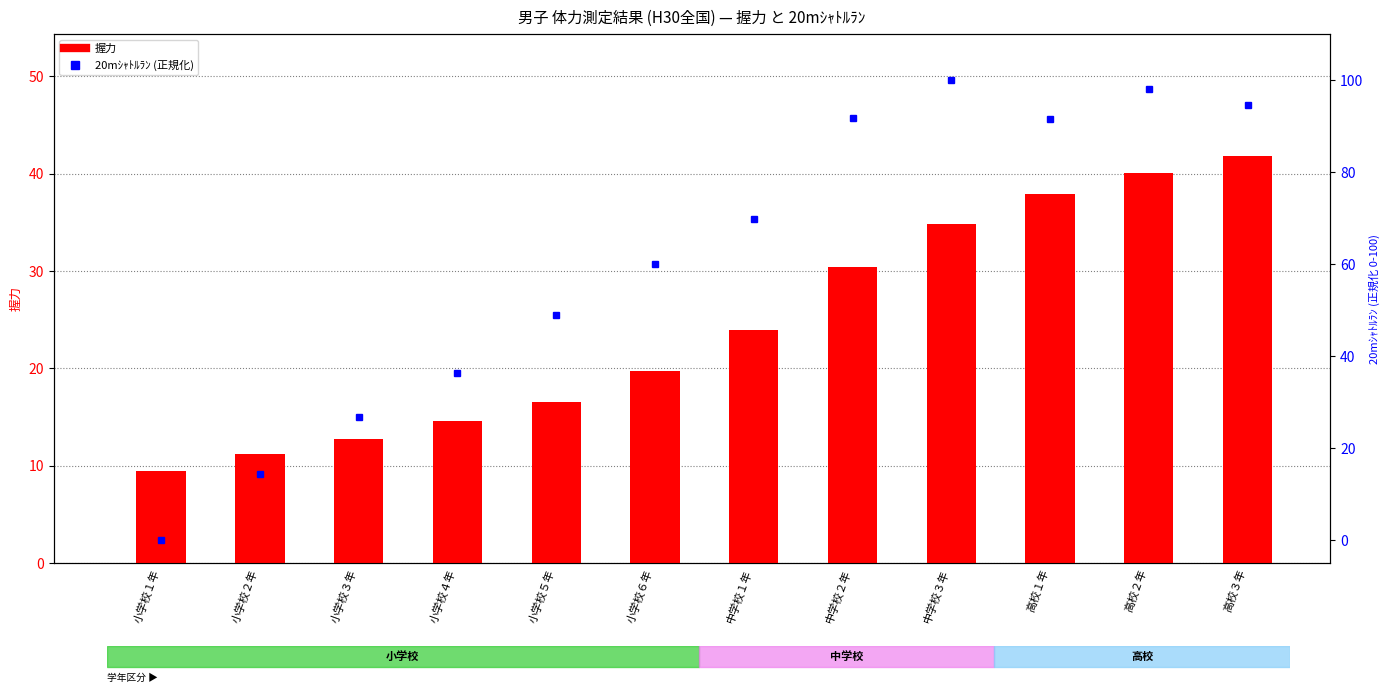

What is the sum of the 20mｼｬﾄﾙﾗﾝ (正規化) values at 中学校１年 and 小学校４年?

106.1